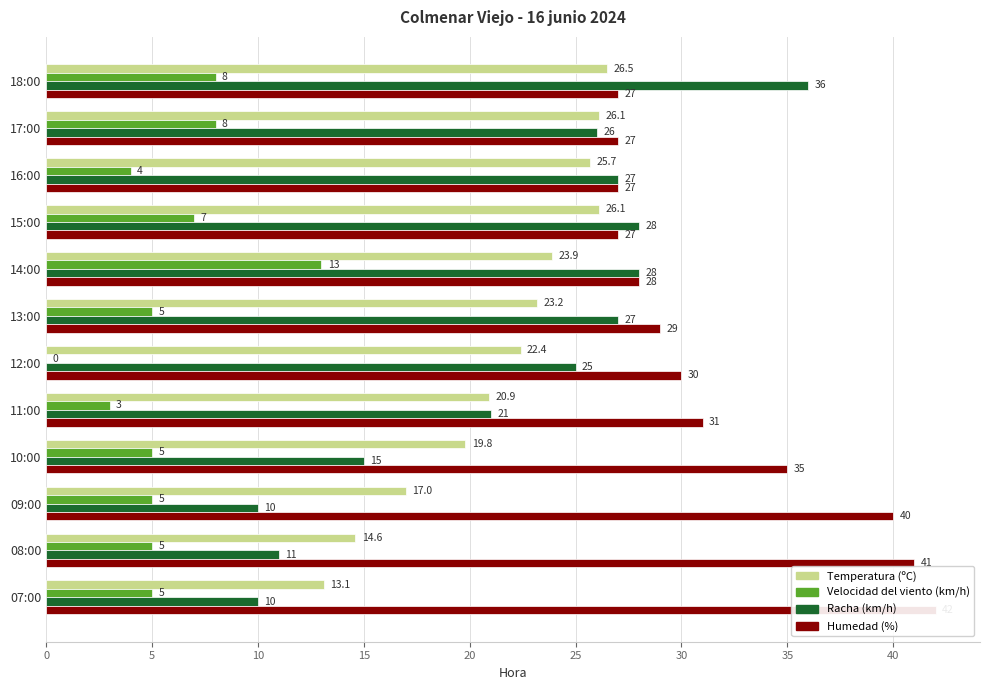

Which series has the largest range (max minus min)?

Racha (km/h)